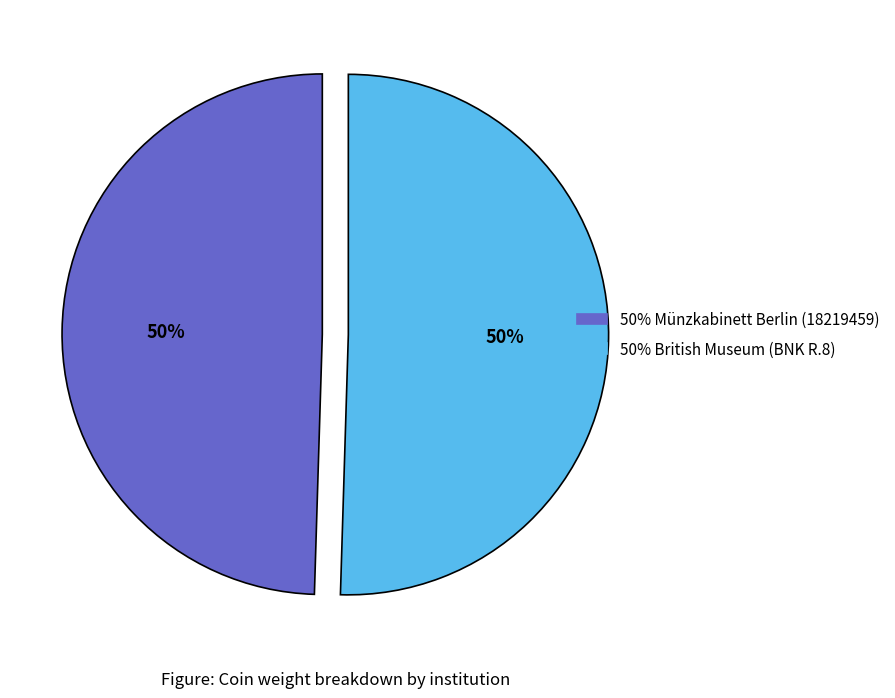

To the nearest percent, what is the average slice percentage?

50%